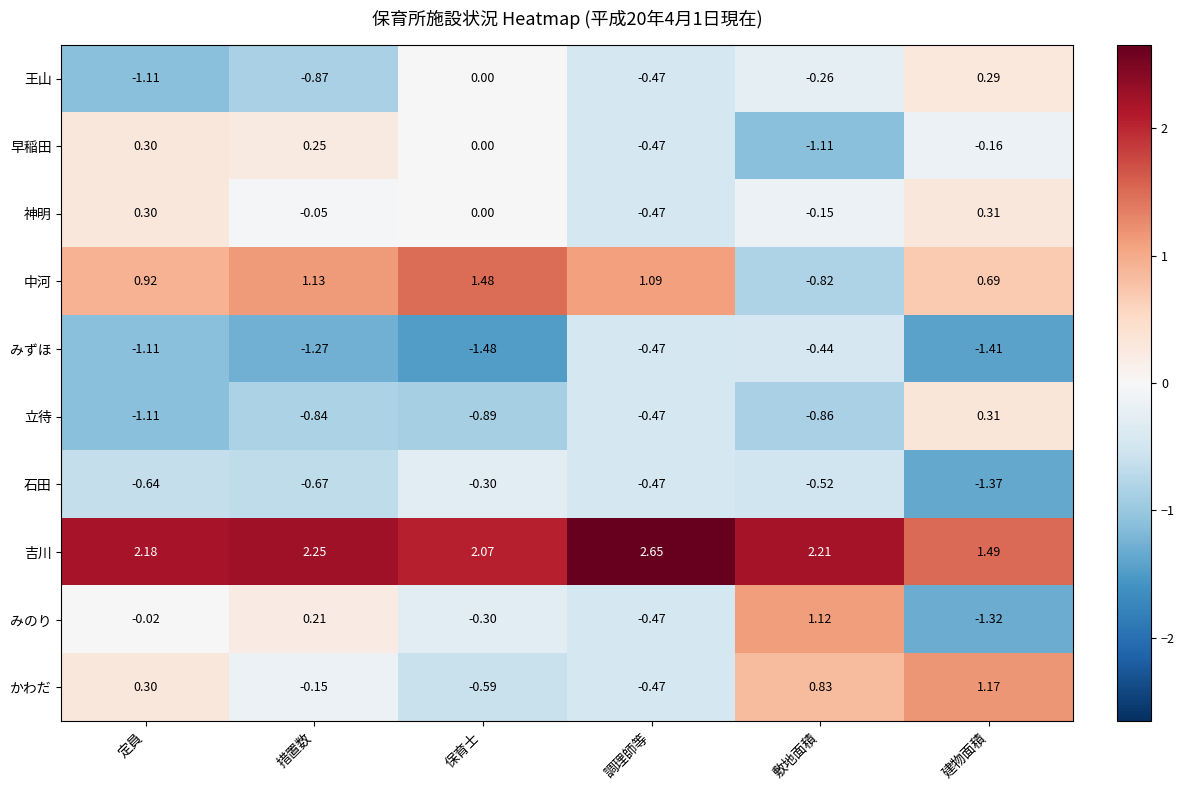

Between 保育士 and 建物面積, which series saw the biggest shift?

かわだ